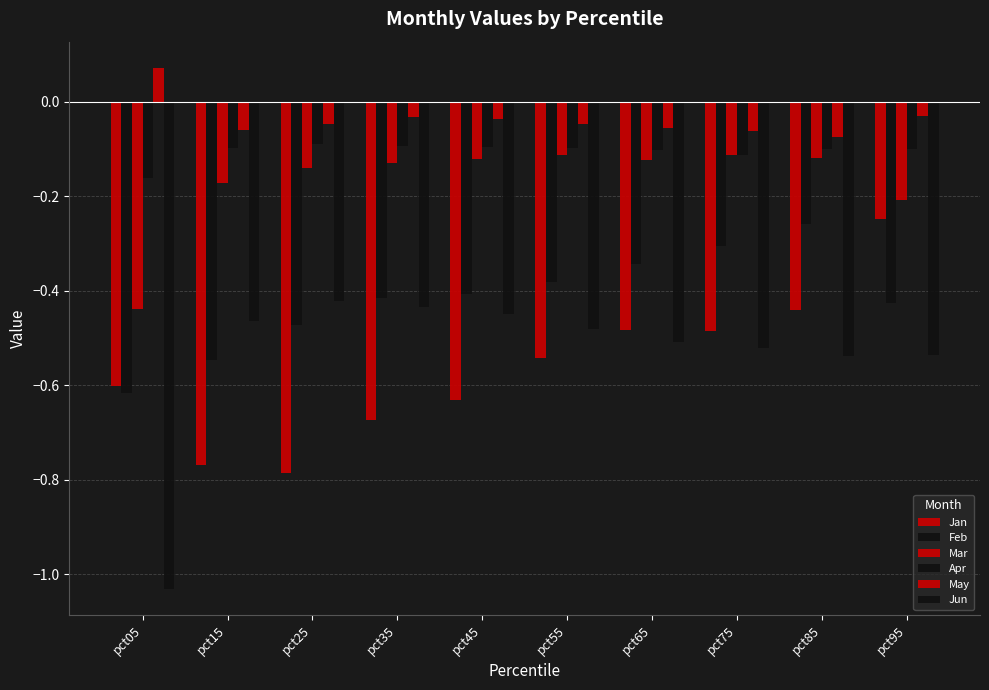

How many bars are there in total?

60